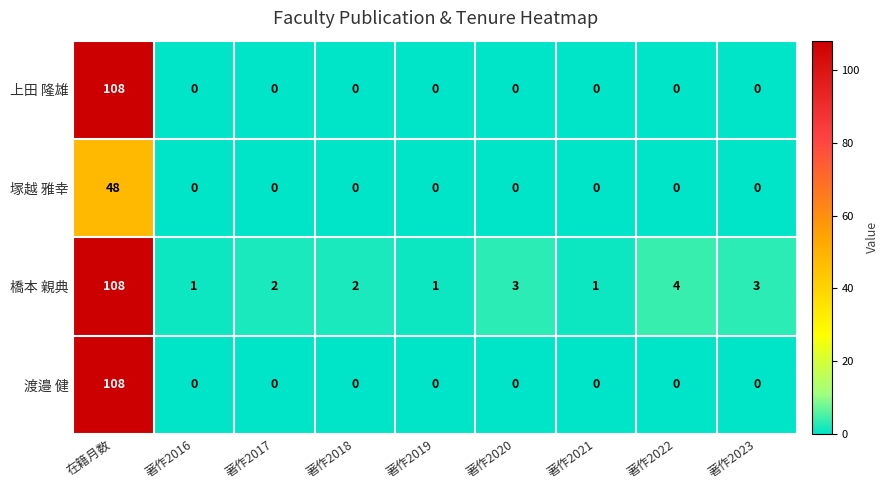

What is the average value of the 塚越 雅幸 series?

5